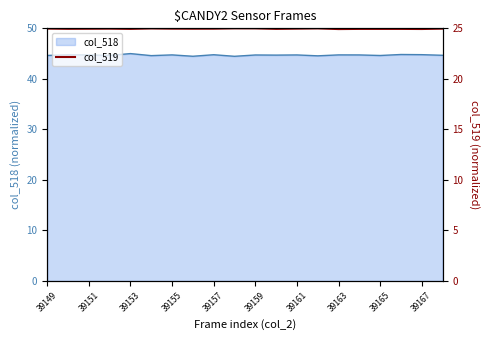

What is the minimum value for col_518?

44.5